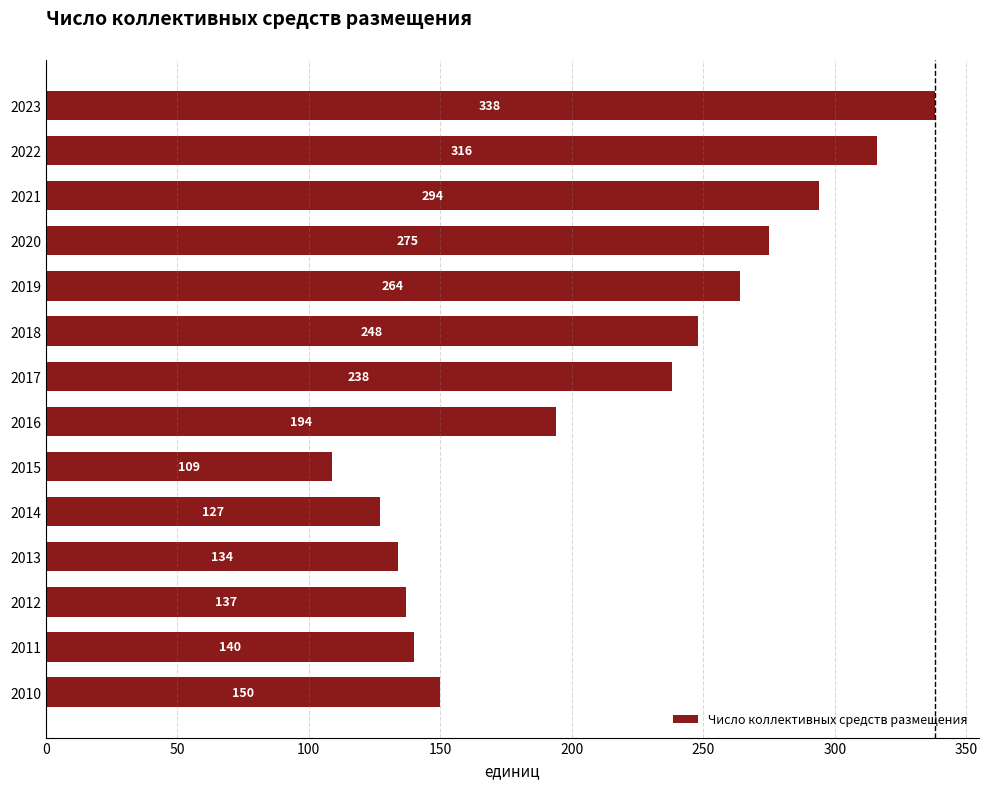

Is it true that the value at 2021 is 294?

True